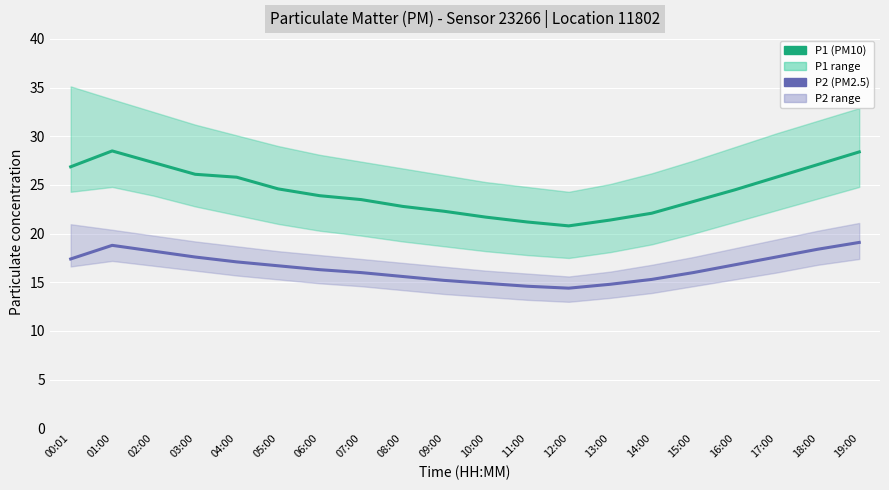

How many lines are shown in the chart?

2